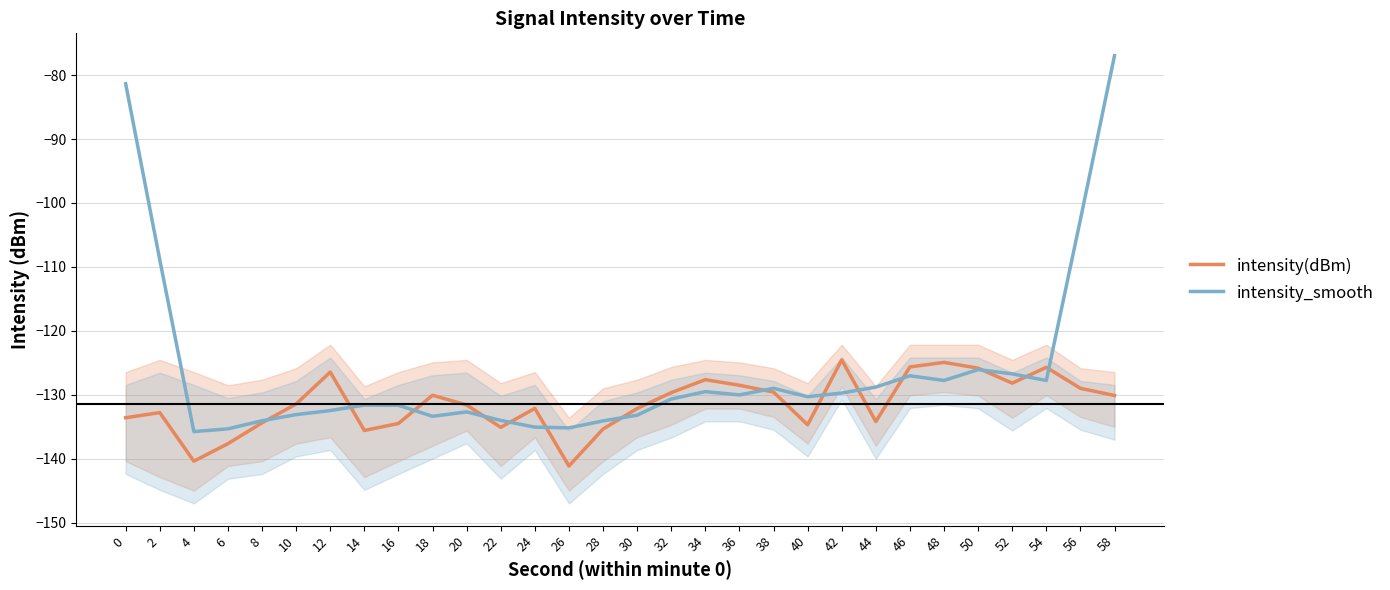

Is the value of intensity(dBm) at 4 greater than the value of intensity_smooth at 28?

No